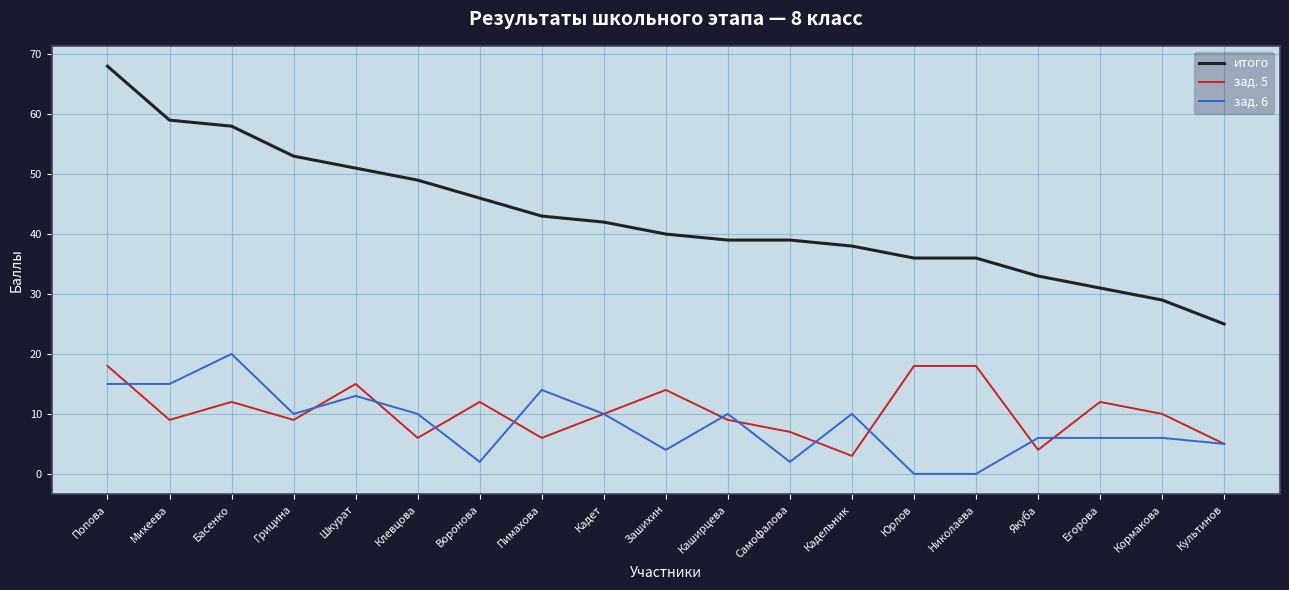

Where does the итого series first go above 40?

Попова